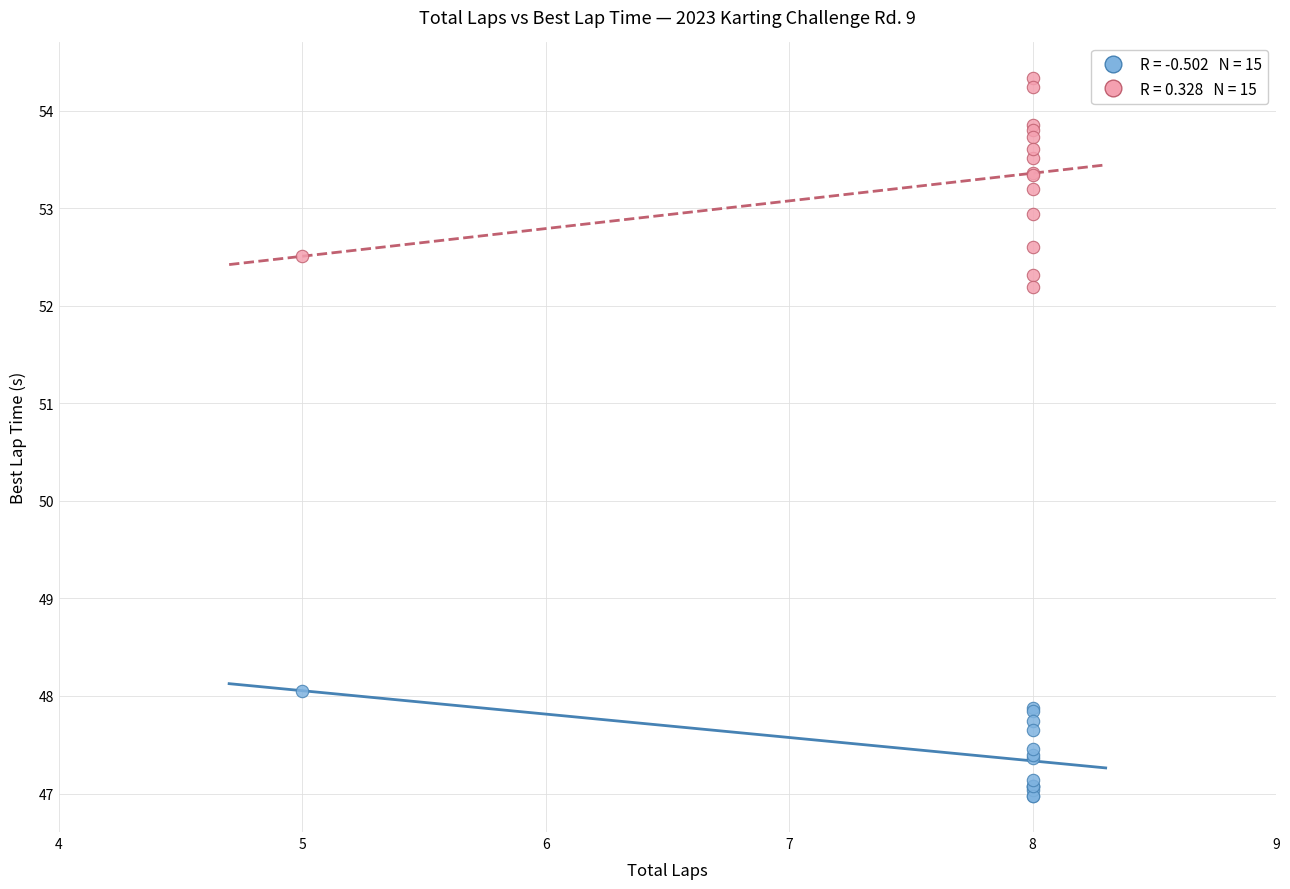

Across all series, what Y value is closest to 50?

48.1